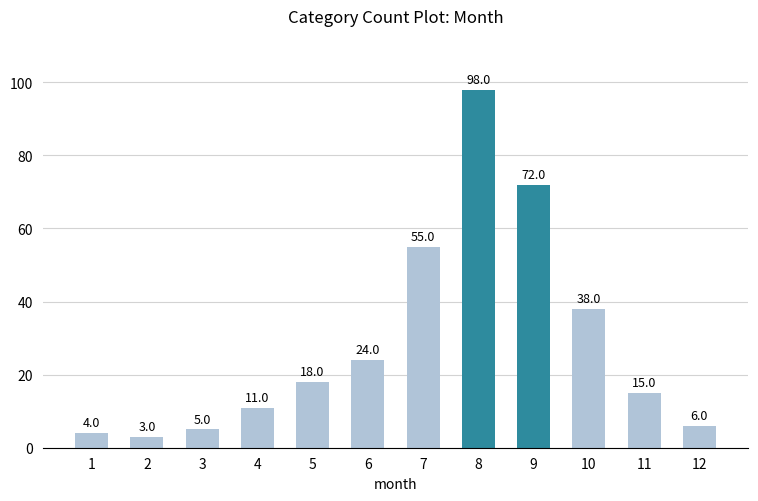

What is the ratio of the value at 1 to the value at 2?

1.3